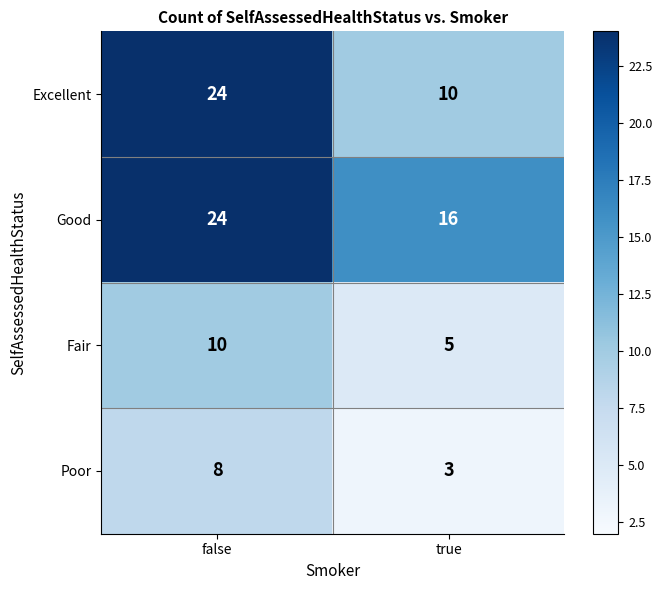

How many values in the Fair series are below 10?

1